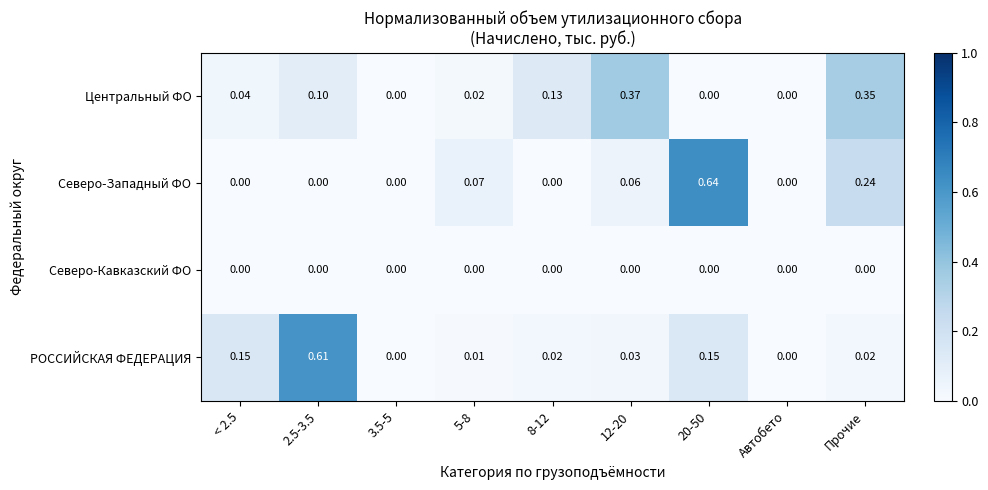

Is the value of Северо-Кавказский ФО at Прочие greater than the value of Северо-Западный ФО at 5-8?

No